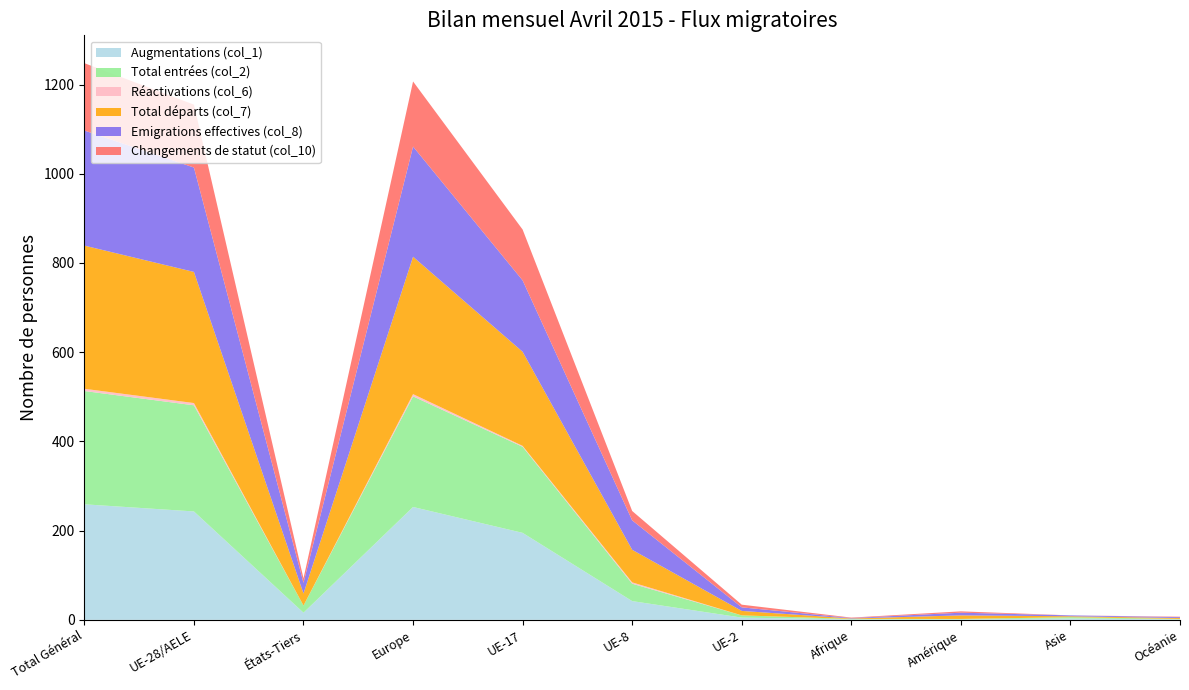

Reading left to right, list all the values displayed in this chart.

Augmentations (col_1): Total Général=259	UE-28/AELE=243	États-Tiers=16	Europe=253	UE-17=195	UE-8=42	UE-2=5	Afrique=1	Amérique=1	Asie=3	Océanie=1
Total entrées (col_2): Total Général=254	UE-28/AELE=238	États-Tiers=16	Europe=248	UE-17=193	UE-8=39	UE-2=5	Afrique=1	Amérique=1	Asie=3	Océanie=1
Réactivations (col_6): Total Général=5	UE-28/AELE=5	États-Tiers=0	Europe=5	UE-17=2	UE-8=3	UE-2=0	Afrique=0	Amérique=0	Asie=0	Océanie=0
Total départs (col_7): Total Général=321	UE-28/AELE=294	États-Tiers=27	Europe=308	UE-17=211	UE-8=73	UE-2=10	Afrique=1	Amérique=8	Asie=2	Océanie=2
Emigrations effectives (col_8): Total Général=258	UE-28/AELE=234	États-Tiers=24	Europe=247	UE-17=160	UE-8=66	UE-2=8	Afrique=1	Amérique=6	Asie=2	Océanie=2
Changements de statut (col_10): Total Général=151	UE-28/AELE=141	États-Tiers=10	Europe=146	UE-17=114	UE-8=21	UE-2=6	Afrique=1	Amérique=3	Asie=0	Océanie=1